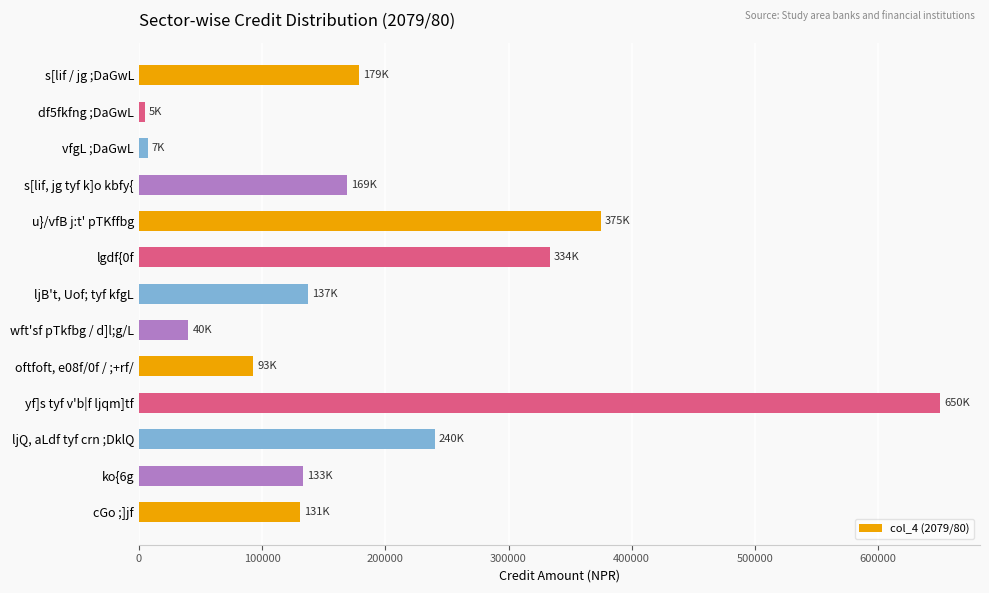

List the labels in order of value, largest first.

yf]s tyf v'b|f ljqm]tf, u}/vfB j:t' pTKffbg, lgdf{0f, ljQ, aLdf tyf crn ;DklQ, s[lif / jg ;DaGwL, s[lif, jg tyf k]o kbfy{, ljB't, Uof; tyf kfgL, ko{6g, cGo ;]jf, oftfoft, e08f/0f / ;+rf/, wft'sf pTkfbg / d]l;g/L, vfgL ;DaGwL, df5fkfng ;DaGwL